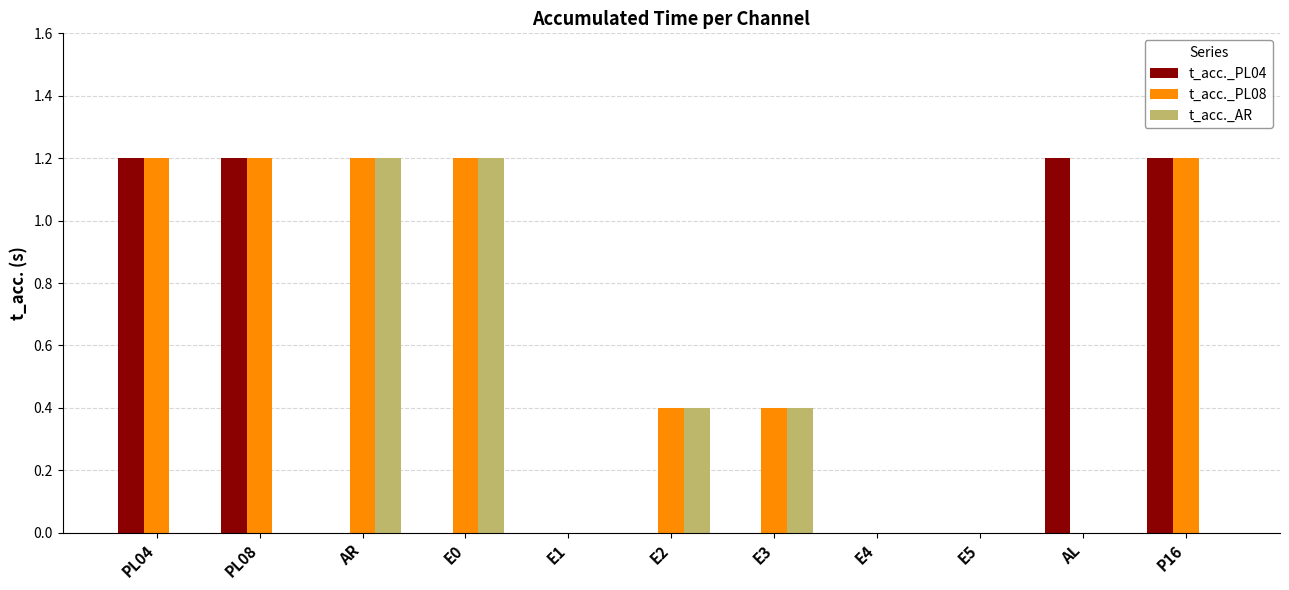

What is the total value across all series at P16?

2.4